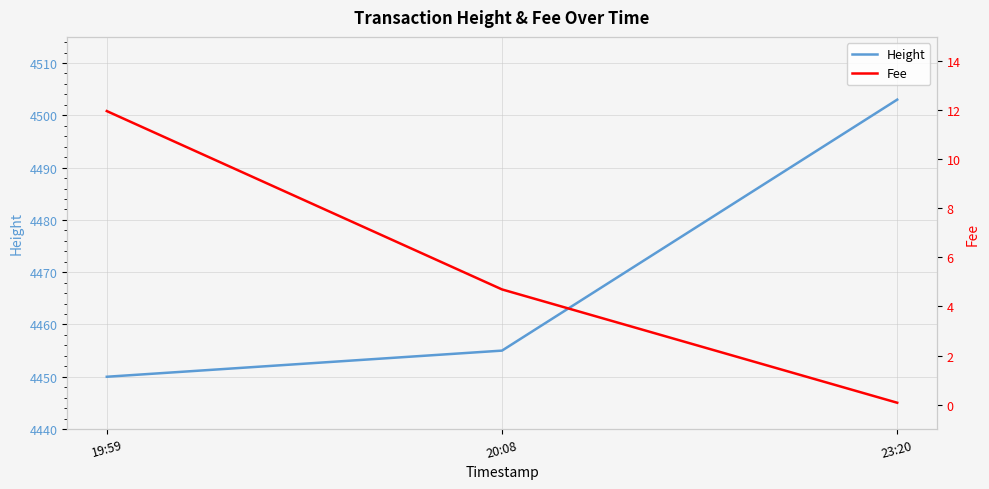

At which label is Fee closest to 6?

20:08